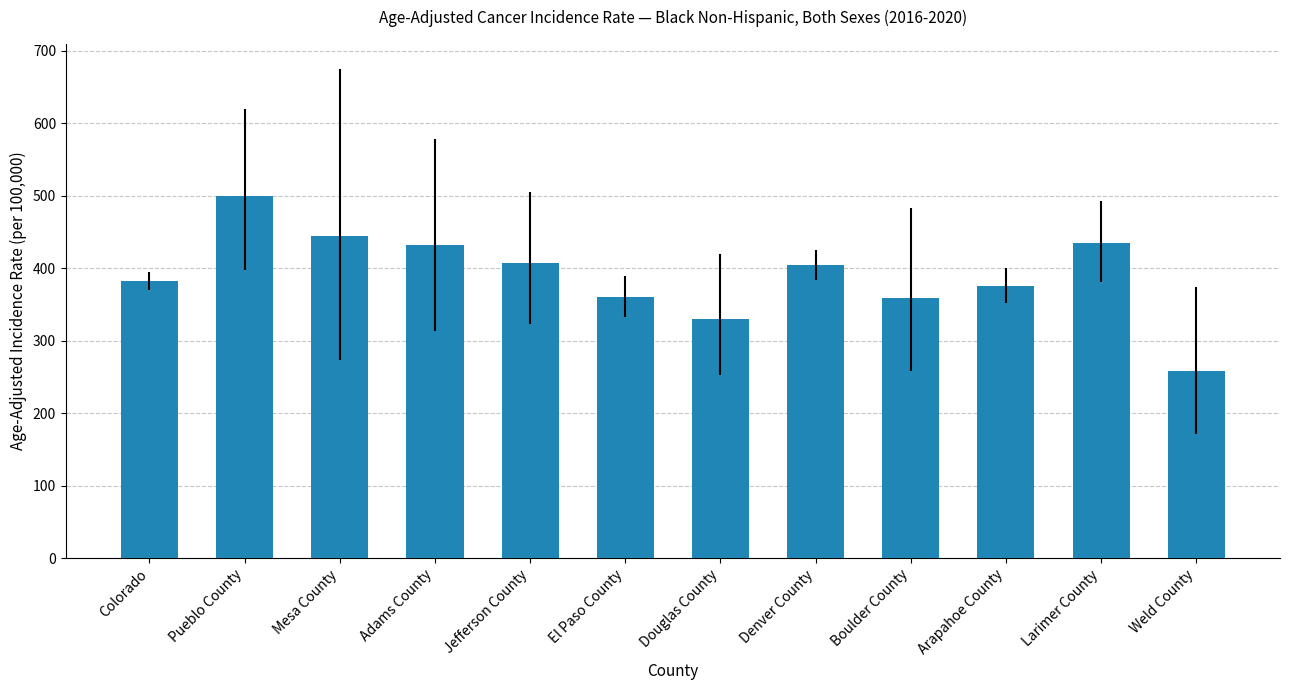

What position from the right is Boulder County?

4